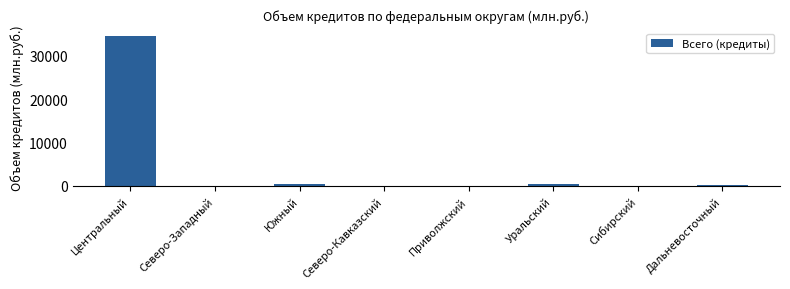

What is the approximate value at Центральный?

34648